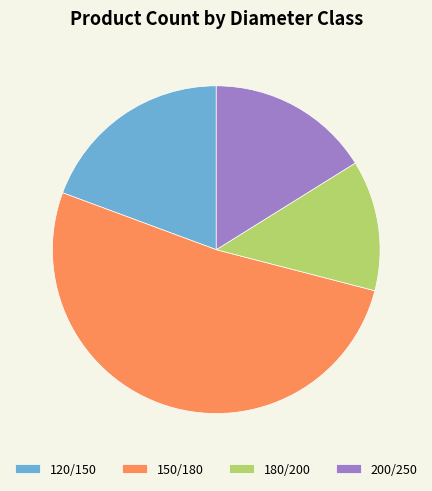

Is it true that 180/200 is 21% of the pie?

False